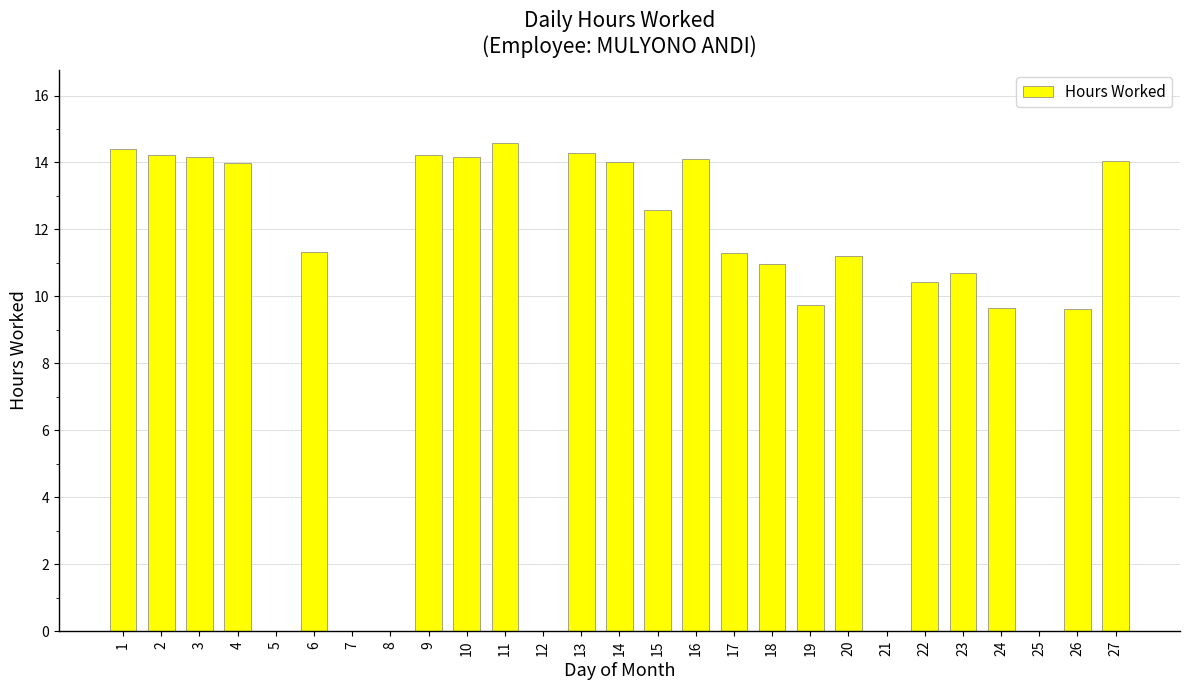

Are the bars horizontal?

No